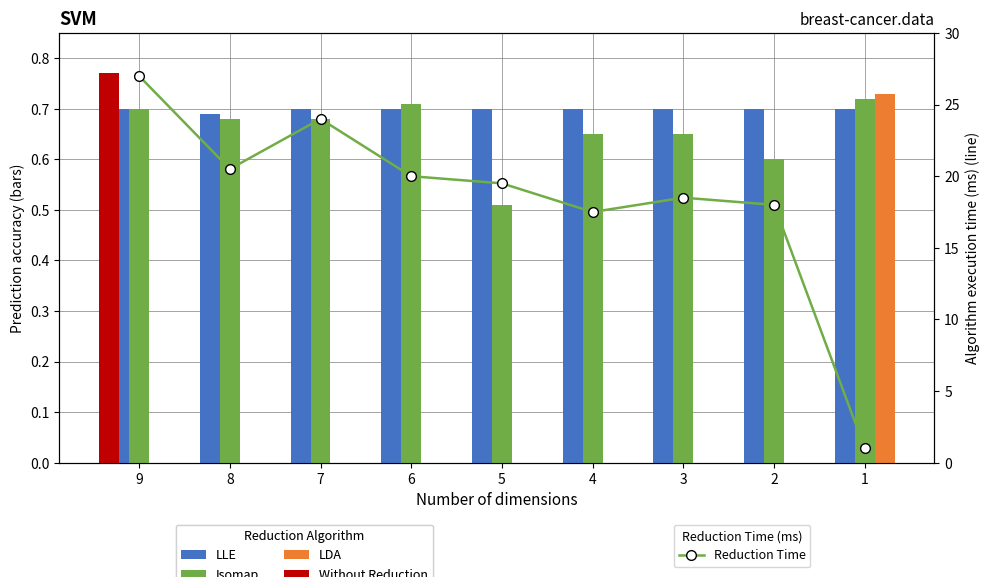

Which series has the widest spread of values?

Reduction Time